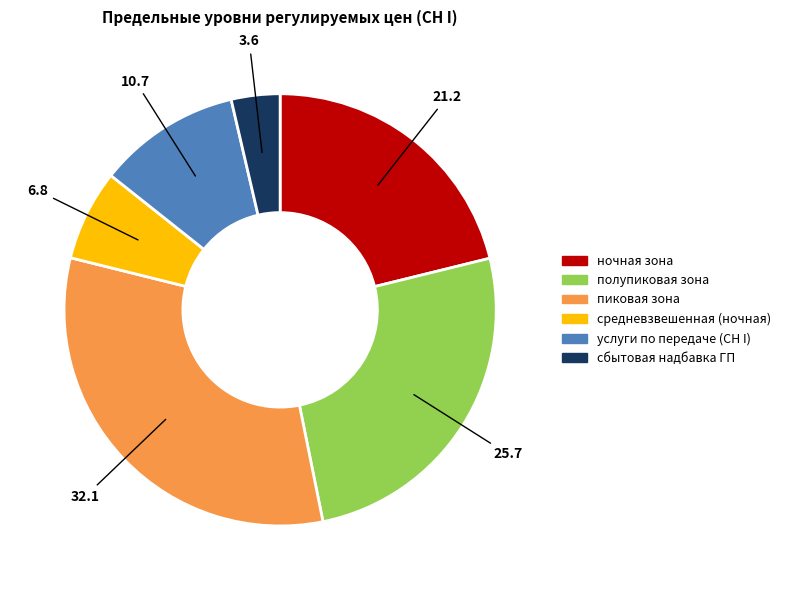

Rank the categories by value from lowest to highest.

сбытовая надбавка ГП, средневзвешенная (ночная), услуги по передаче (СН I), ночная зона, полупиковая зона, пиковая зона